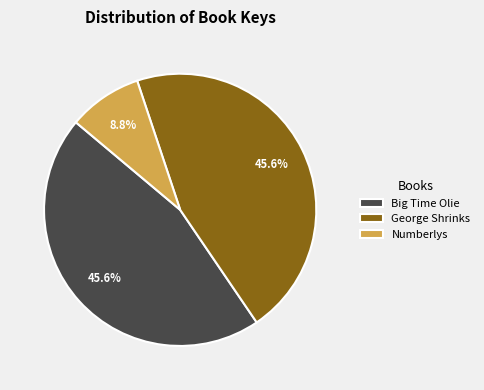

The Numberlys slice represents 9% of the pie. True or false?

True